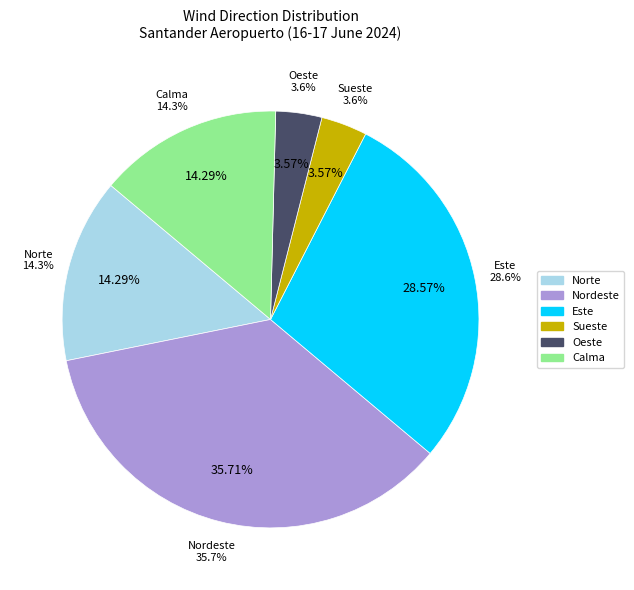

Rank the categories by value from highest to lowest.

Nordeste, Este, Norte, Calma, Sueste, Oeste